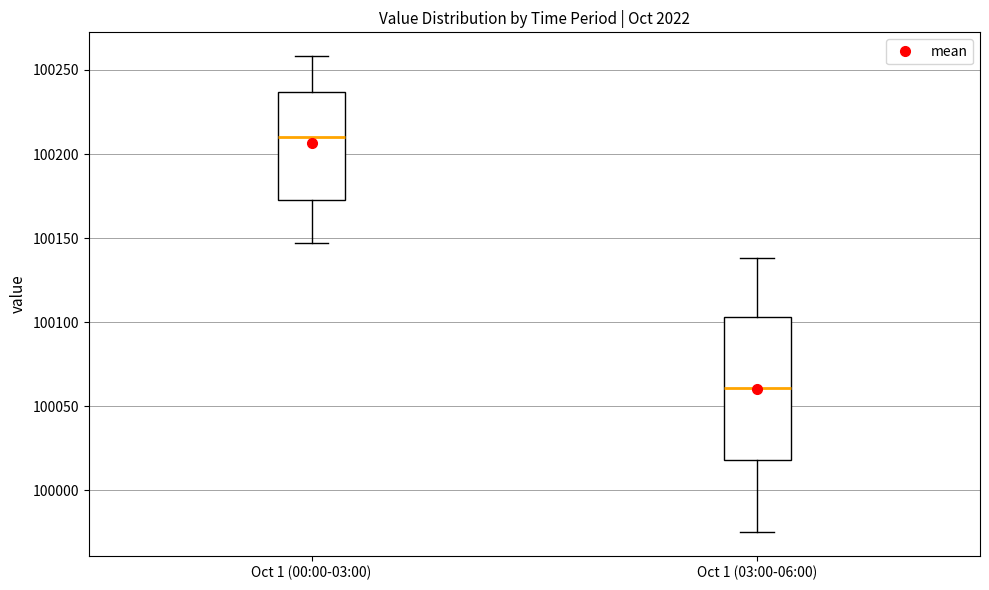

Reading left to right, read every box against the y-axis: the position of its median line, the range the box covers, and the ends of its whiskers. The values are not printed on the chart, so give them approximately, as read against the axis.

Oct 1 (00:00-03:00): median 100210, box 100175 to 100235, whiskers 100145 to 100260
Oct 1 (03:00-06:00): median 100060, box 100020 to 100105, whiskers 99975 to 100140